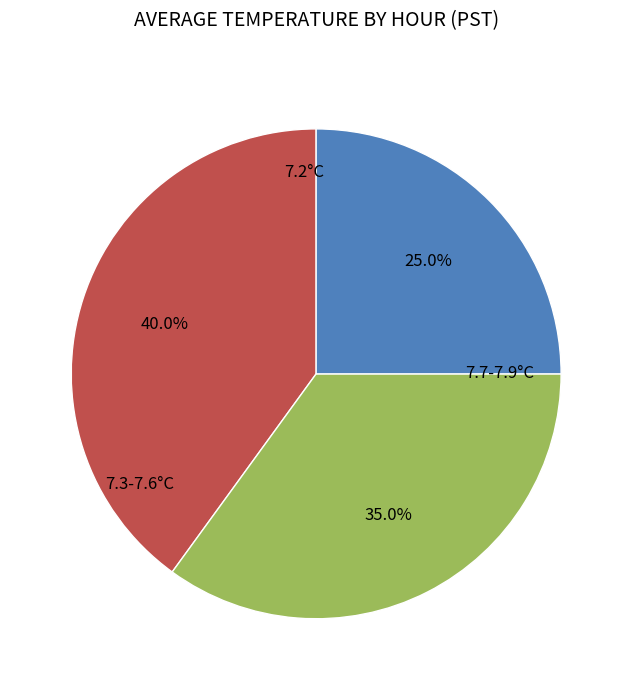

Is there any slice that represents more than half of the pie?

No